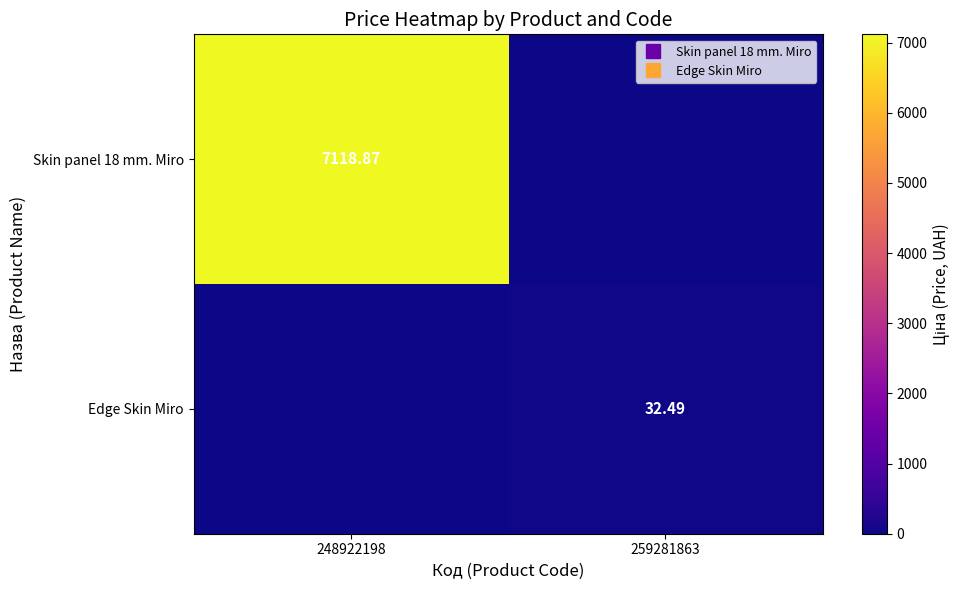

Between 248922198 and 259281863, which series saw the biggest shift?

Skin panel 18 mm. Miro